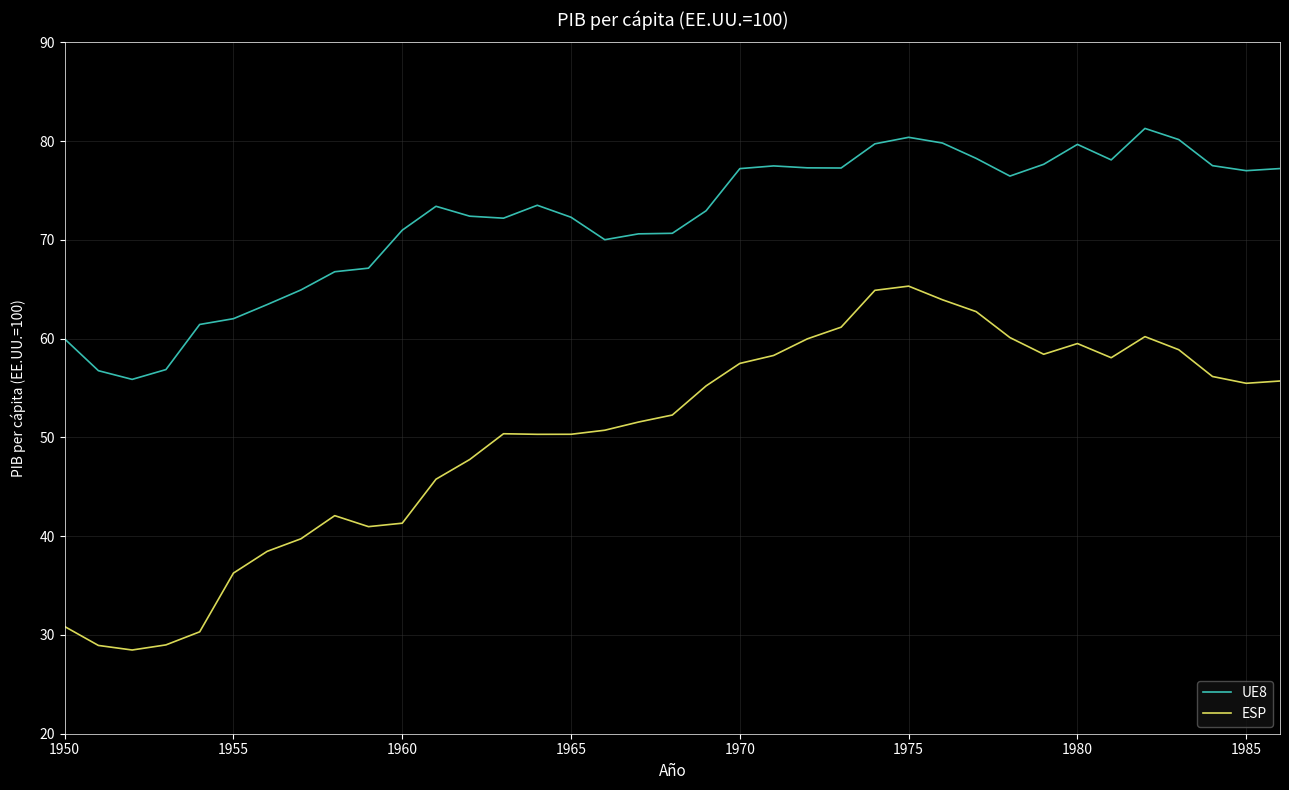

What is the highest value of the UE8 series?

81.3